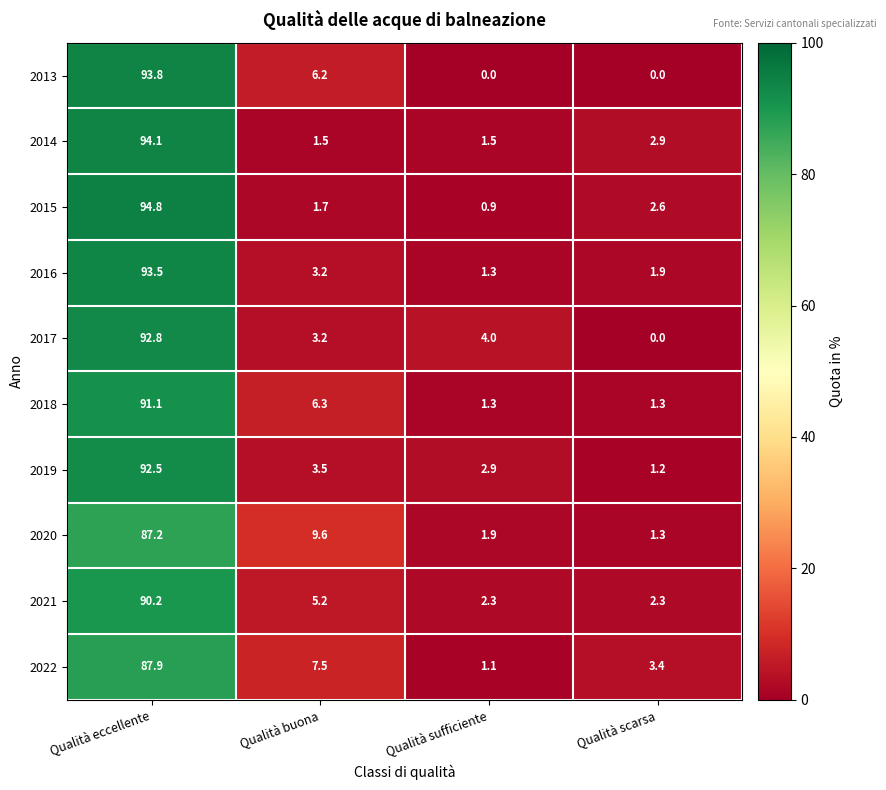

What is the spread (max minus min) of values at Qualità sufficiente?

4.0